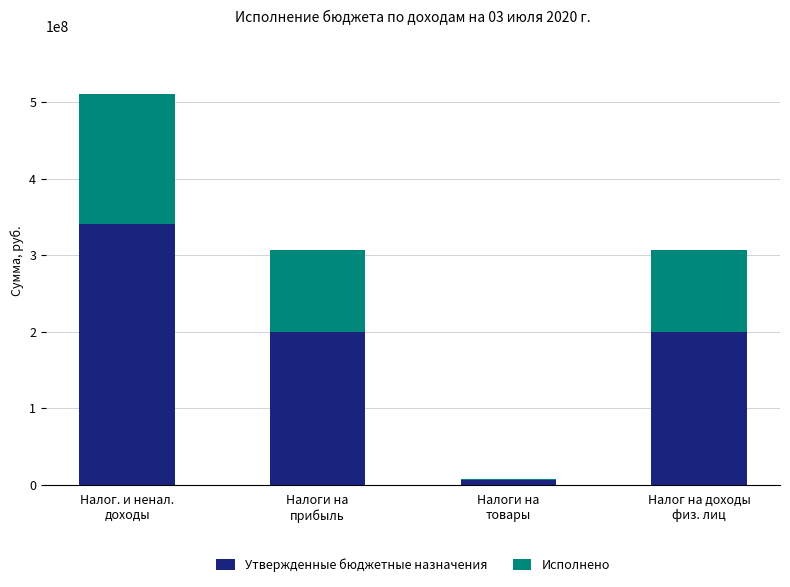

What are all the series names shown in the legend?

Утвержденные бюджетные назначения, Исполнено